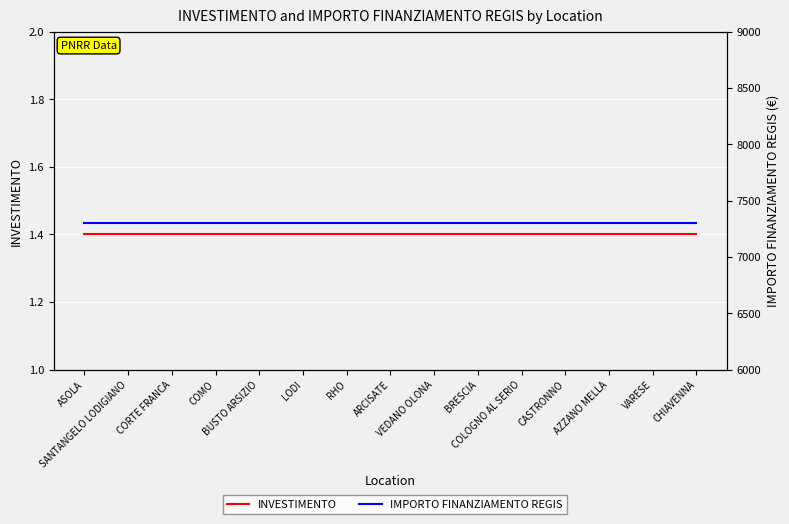

True or false: IMPORTO FINANZIAMENTO REGIS has a value of 7301.0 at LODI.

True